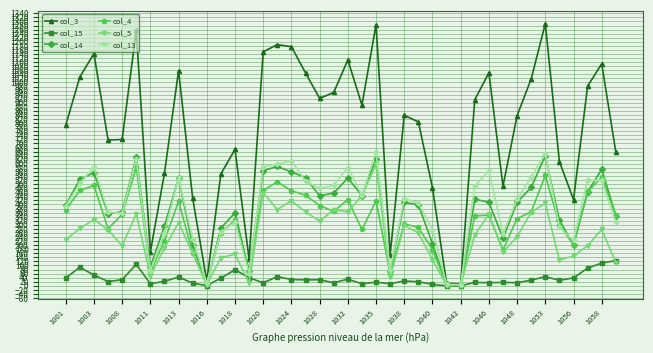

List the series in order of their peak value, lowest first.

col_15, col_4, col_5, col_14, col_13, col_3